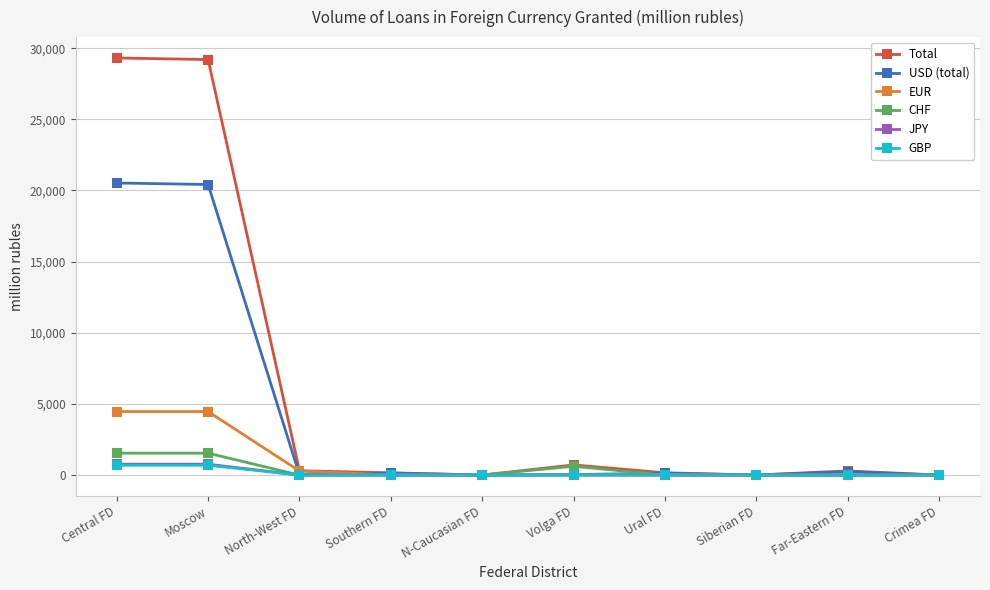

How many data points does each series have?

10